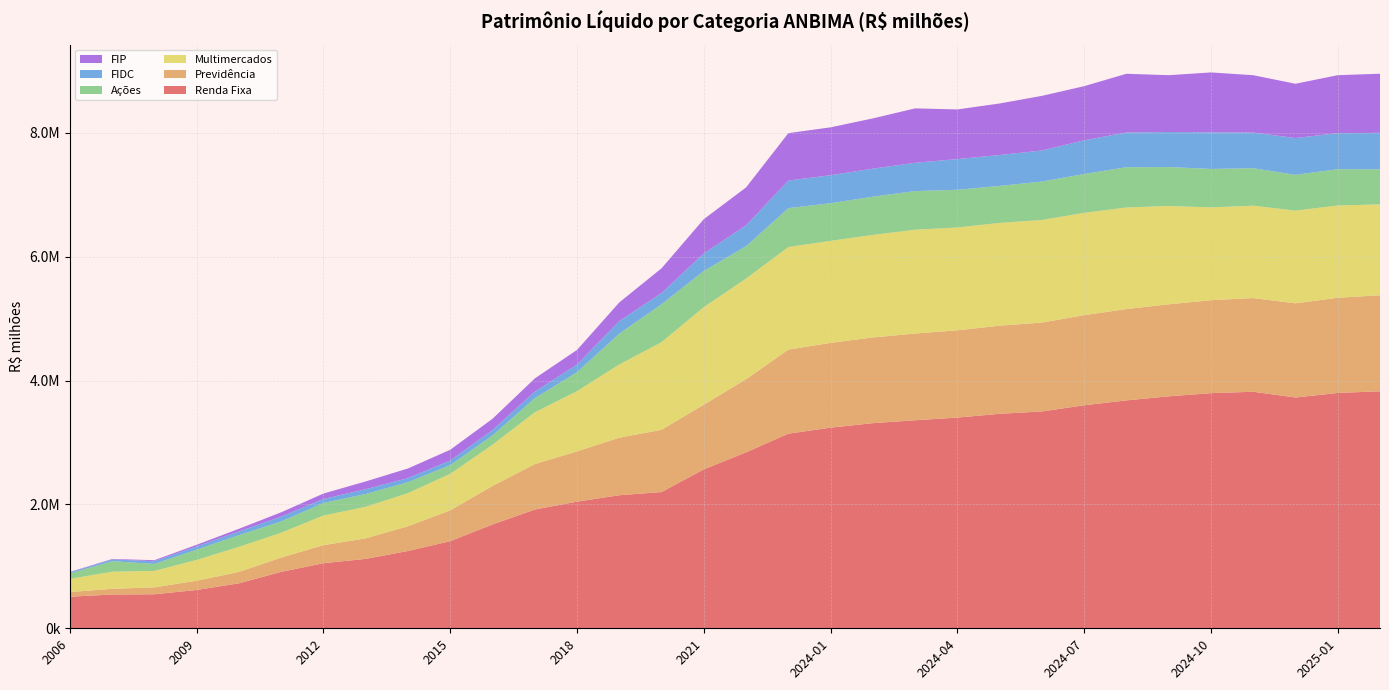

Reading right to left, what are all the values shown in this chart?

Renda Fixa: 2025-02=3827213.7	2025-01=3800300.5	2024-12=3726767.1	2024-11=3819653.2	2024-10=3797243.4	2024-09=3745549.8	2024-08=3680162.1	2024-07=3601310.4	2024-06=3501257.5	2024-05=3463430.3	2024-04=3402504.7	2024-03=3359095.4	2024-02=3312552.6	2024-01=3239738.7	2023=3142742.6	2022=2841386.6	2021=2566349.4	2020=2200080.3	2019=2148901.4	2018=2044981.4	2017=1917191.3	2016=1676674.6	2015=1407334.4	2014=1248175.8	2013=1121056.2	2012=1050899.3	2011=911217.9	2010=726139.1	2009=618938.3	2008=549665.7	2007=545333.9	2006=510238.3
Previdência: 2025-02=1550565.6	2025-01=1537310.2	2024-12=1520650.8	2024-11=1512899.5	2024-10=1500832.4	2024-09=1485741.2	2024-08=1474409.2	2024-07=1455300.9	2024-06=1435024.2	2024-05=1423338.9	2024-04=1409134.6	2024-03=1400705.5	2024-02=1383778.1	2024-01=1369698.6	2023=1357262.1	2022=1181115.5	2021=1044931.4	2020=1005285.9	2019=928764.1	2018=811594.3	2017=733769.9	2016=622060.5	2015=497007.9	2014=400146.6	2013=331161.2	2012=291658.4	2011=230874.7	2010=184105.1	2009=149020.4	2008=111413.2	2007=92558.6	2006=74534.6
Multimercados: 2025-02=1467714.0	2025-01=1489938.1	2024-12=1496372.1	2024-11=1491823.7	2024-10=1498895.7	2024-09=1588130.8	2024-08=1640664.3	2024-07=1651775.6	2024-06=1657612.1	2024-05=1659332.7	2024-04=1660995.4	2024-03=1676185.2	2024-02=1656074.8	2024-01=1647115.1	2023=1656479.3	2022=1625446.1	2021=1574798.8	2020=1415279.0	2019=1183145.4	2018=973686.8	2017=836825.3	2016=665691.0	2015=590238.6	2014=534694.3	2013=510462.7	2012=478600.7	2011=401462.3	2010=405222.3	2009=335925.5	2008=266145.1	2007=276059.4	2006=213348.2
Ações: 2025-02=566026.7	2025-01=585900.6	2024-12=578476.5	2024-11=604543.2	2024-10=620566.9	2024-09=628438.9	2024-08=650232.2	2024-07=627383.7	2024-06=619707.2	2024-05=597488.9	2024-04=607964.4	2024-03=624163.6	2024-02=617418.9	2024-01=607489.9	2023=628123.1	2022=522543.3	2021=583441.1	2020=612497.2	2019=496491.5	2018=306006.9	2017=228181.5	2016=149946.8	2015=139630.2	2014=176254.4	2013=205989.6	2012=202561.0	2011=181485.1	2010=189058.7	2009=166002.2	2008=112475.7	2007=169355.5	2006=88211.5
FIDC: 2025-02=588804.9	2025-01=581708.9	2024-12=594228.3	2024-11=576170.4	2024-10=590933.1	2024-09=566031.1	2024-08=560517.0	2024-07=544156.4	2024-06=501711.7	2024-05=499005.3	2024-04=496000.8	2024-03=456661.9	2024-02=452298.5	2024-01=452398.2	2023=444708.5	2022=337587.7	2021=283896.3	2020=180663.3	2019=203789.4	2018=122011.6	2017=105223.9	2016=87142.2	2015=74780.8	2014=66525.5	2013=77546.5	2012=64607.6	2011=78431.3	2010=59432.1	2009=53288.3	2008=43523.4	2007=28688.4	2006=19330.2
FIP: 2025-02=954615.5	2025-01=936314.4	2024-12=876334.0	2024-11=926032.6	2024-10=967402.7	2024-09=917363.2	2024-08=948254.2	2024-07=874066.2	2024-06=882119.6	2024-05=832081.6	2024-04=801816.2	2024-03=878526.2	2024-02=811426.5	2024-01=773143.9	2023=766145.3	2022=611193.8	2021=553456.7	2020=399792.9	2019=301039.6	2018=236927.5	2017=213328.2	2016=181509.4	2015=174193.0	2014=155222.7	2013=125238.0	2012=87739.5	2011=69856.1	2010=42863.2	2009=25539.1	2008=16581.1	2007=7363.3	2006=4316.8